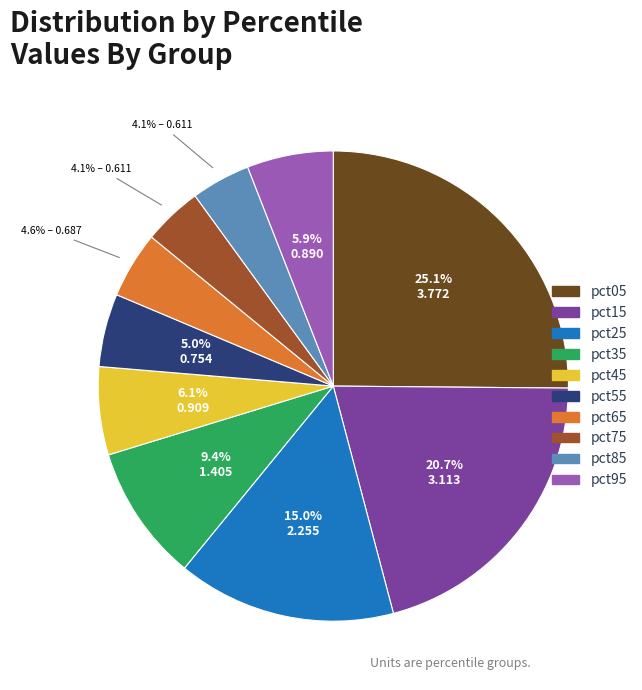

What percentage is NOT represented by pct65?

95.4%